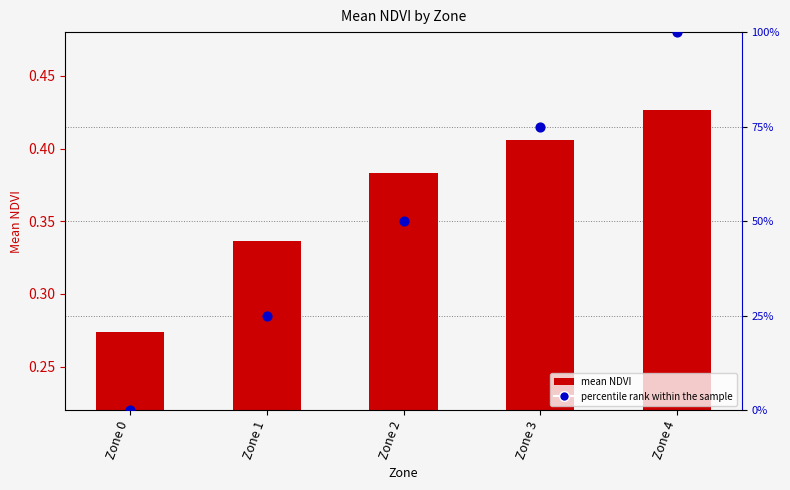

At which category is the sum across all series the highest?

Zone 4